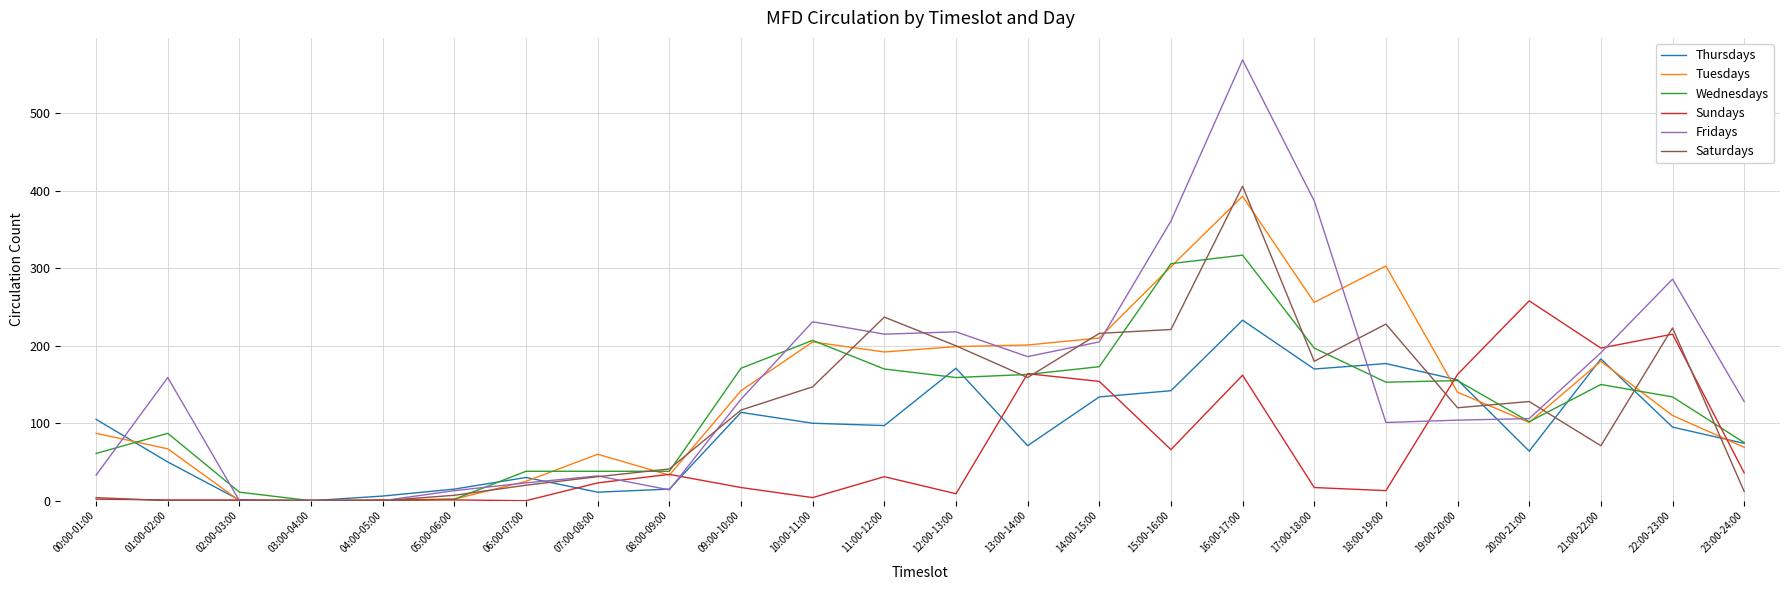

At which category is the sum across all series the highest?

16:00-17:00